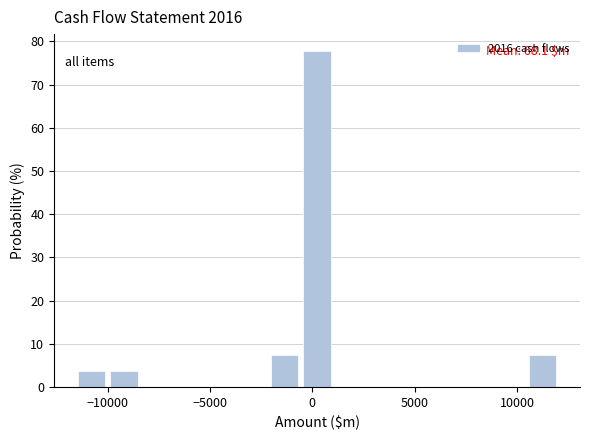

Around what value on the x-axis is the tallest bar? Give the approximate position of its centre, as read against the axis.

0